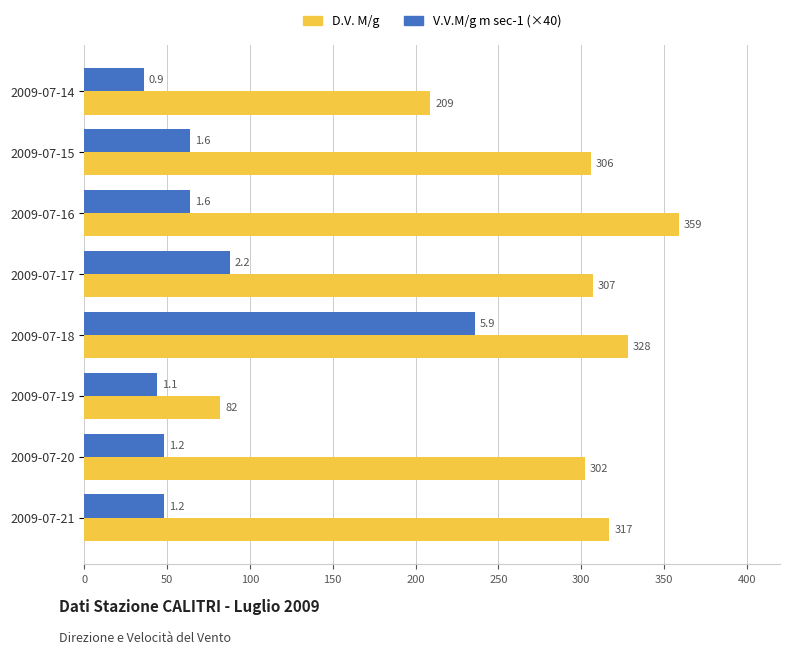

What are all the series names shown in the legend?

D.V. M/g, V.V.M/g m sec-1 (×40)